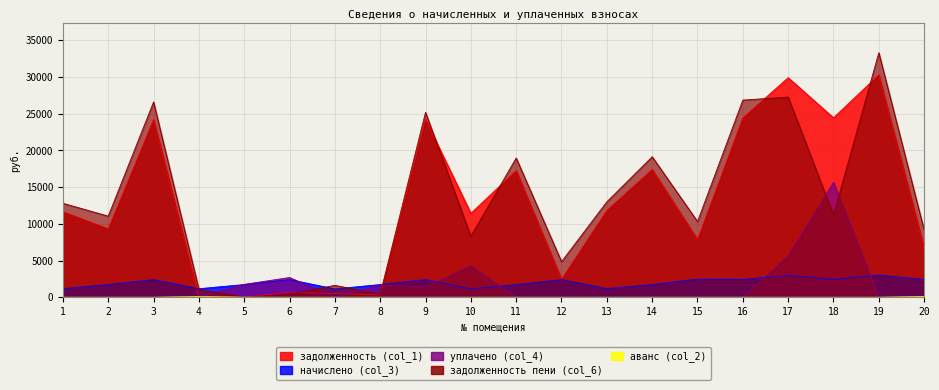

What are all the series names shown in the legend?

задолженность (col_1), начислено (col_3), уплачено (col_4), задолженность пени (col_6), аванс (col_2)